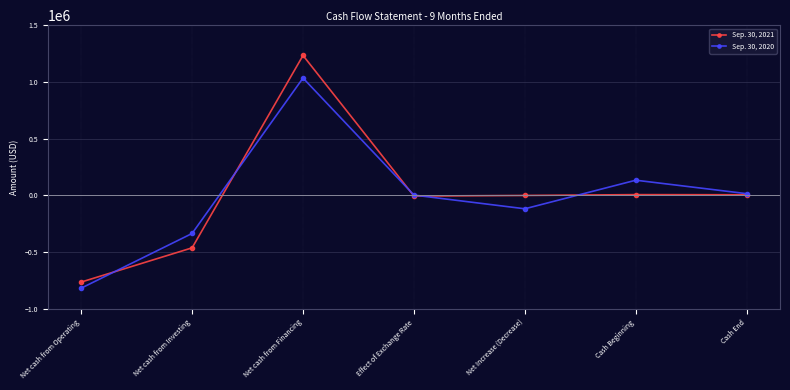

Rank the series by their maximum value, from lowest to highest.

Sep. 30, 2020, Sep. 30, 2021